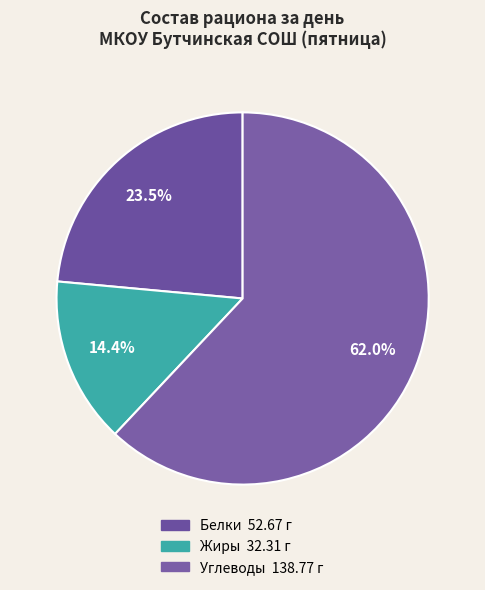

Rank the categories by value from highest to lowest.

Углеводы, Белки, Жиры